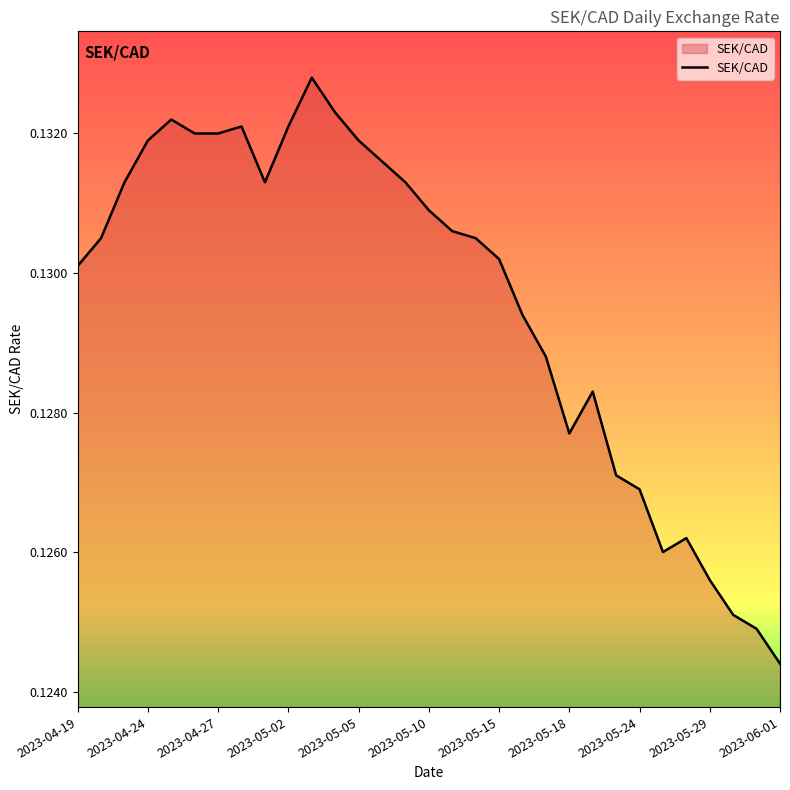

At which label is the value closest to 0?

2023-06-01